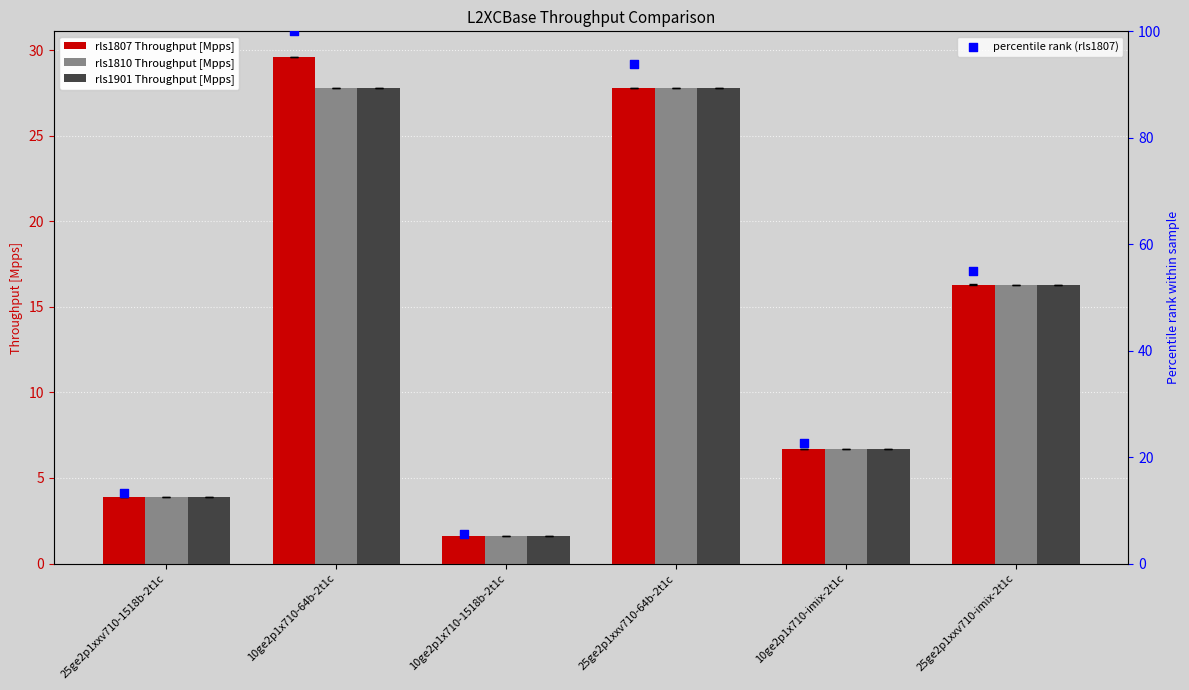

Is the value of rls1810 Throughput [Mpps] at 10ge2p1x710-1518b-2t1c greater than the value of rls1901 Throughput [Mpps] at 10ge2p1x710-imix-2t1c?

No